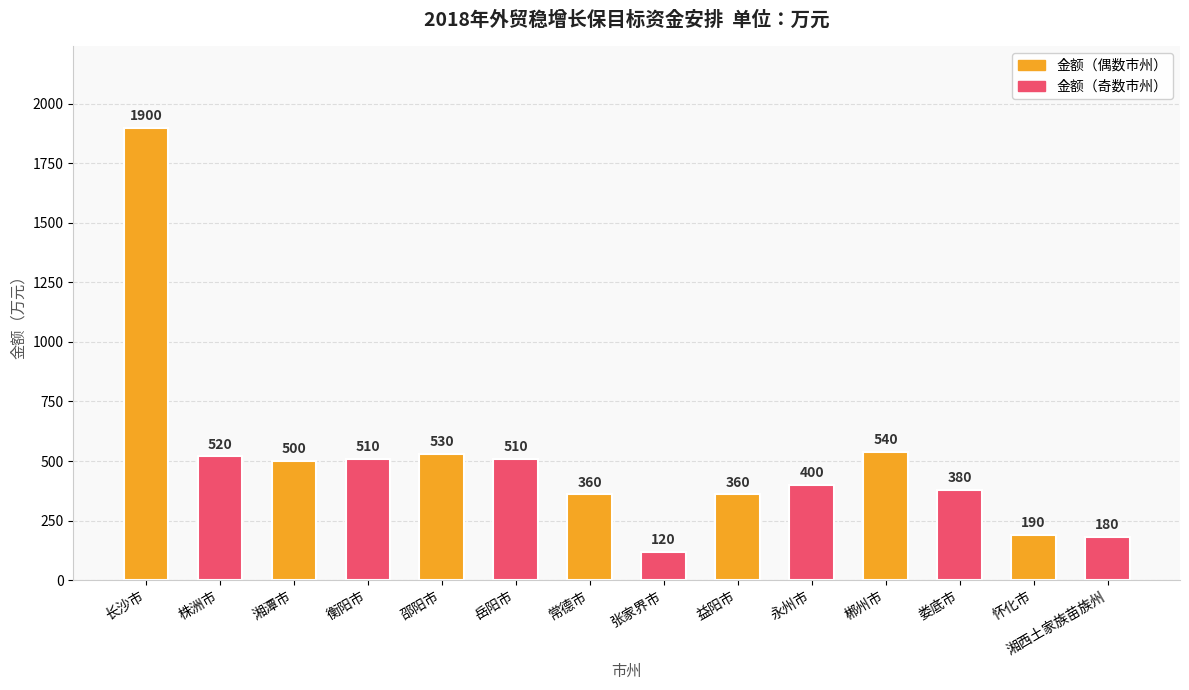

What is the difference between the maximum and minimum values?

1780